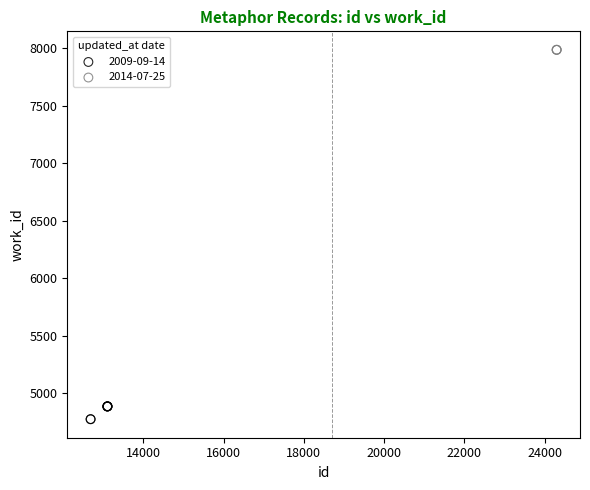

Which series reaches the maximum Y coordinate?

2014-07-25